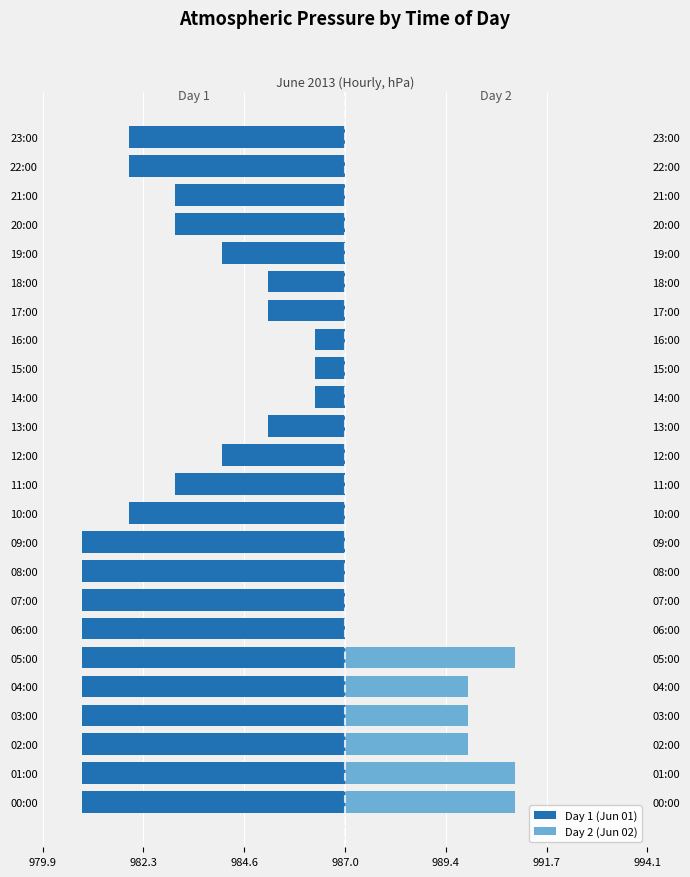

What is the label of the 17th bar from the left?

16:00